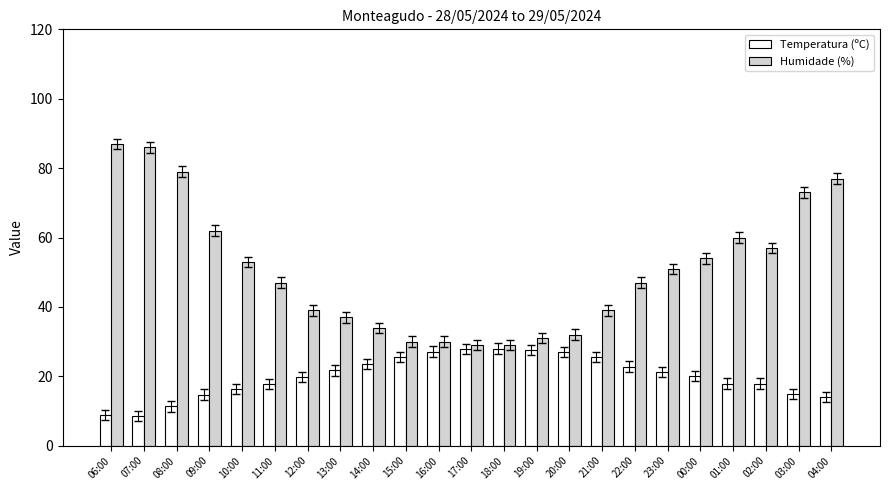

What is the difference between the highest and lowest values at 09:00?

47.3